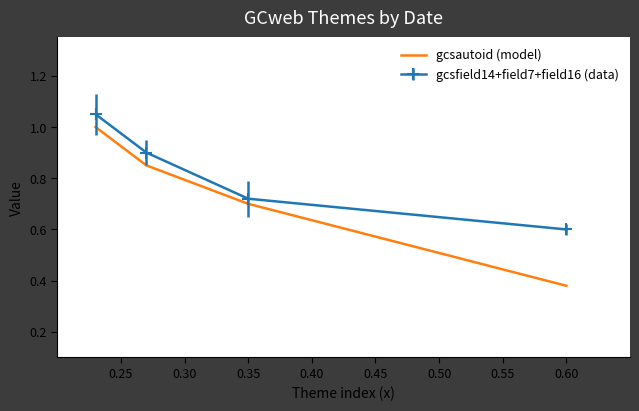

Which series has the largest total across all categories?

gcsfield14+field7+field16 (data)